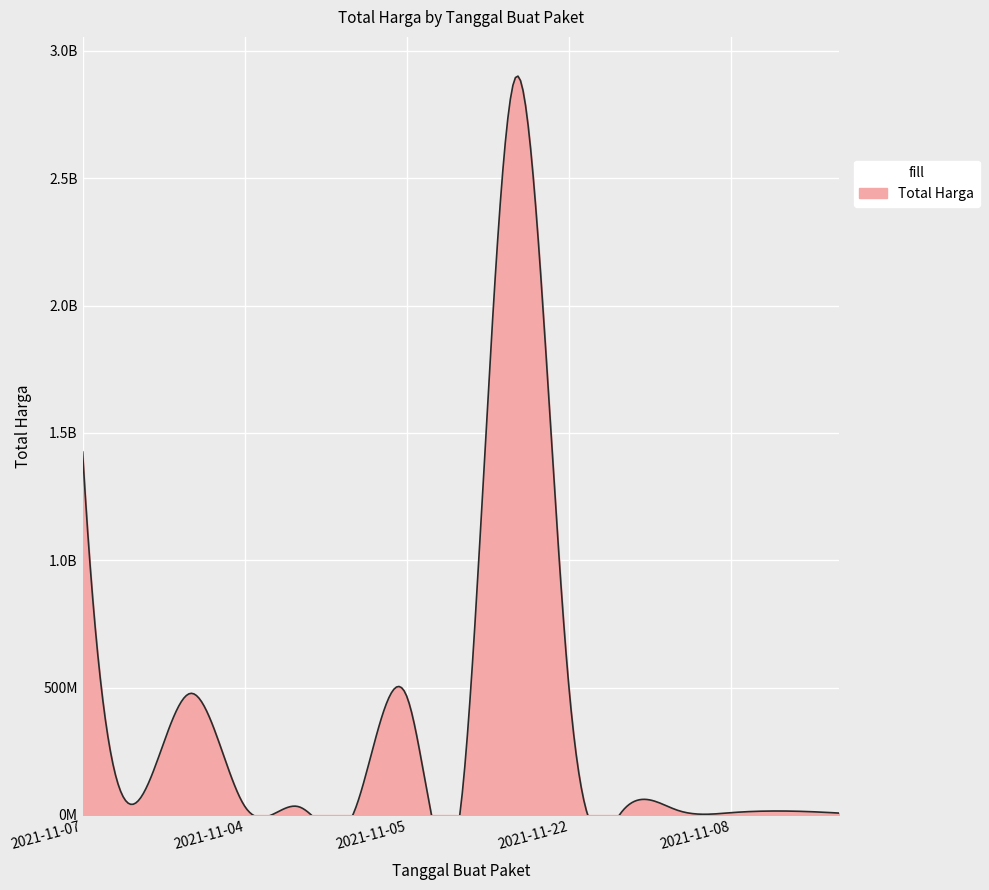

Is it true that the value at 2021-11-04 is 362376?

False